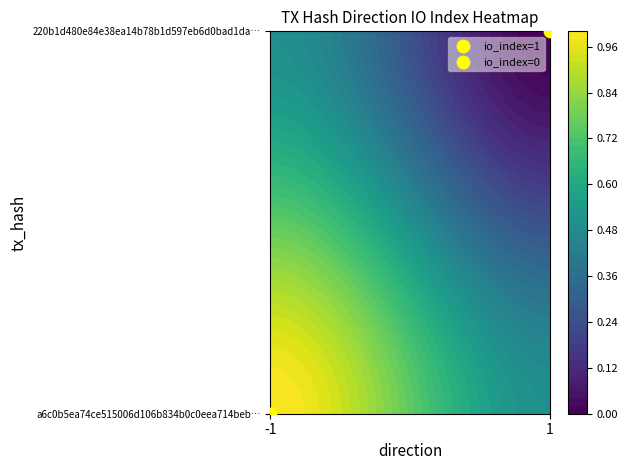

Reading right to left, what are all the values shown in this chart?

a6c0b5ea74ce515006d106b834b0c0eea714beb: 1=1	0=-1
220b1d480e84e38ea14b78b1d597eb6d0bad1da: 1=0	0=1